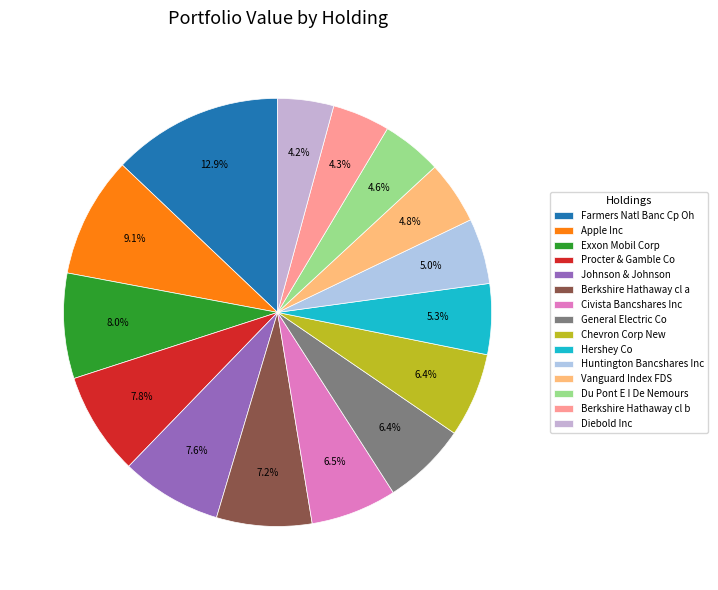

Between Apple Inc and Huntington Bancshares Inc, which is larger?

Apple Inc